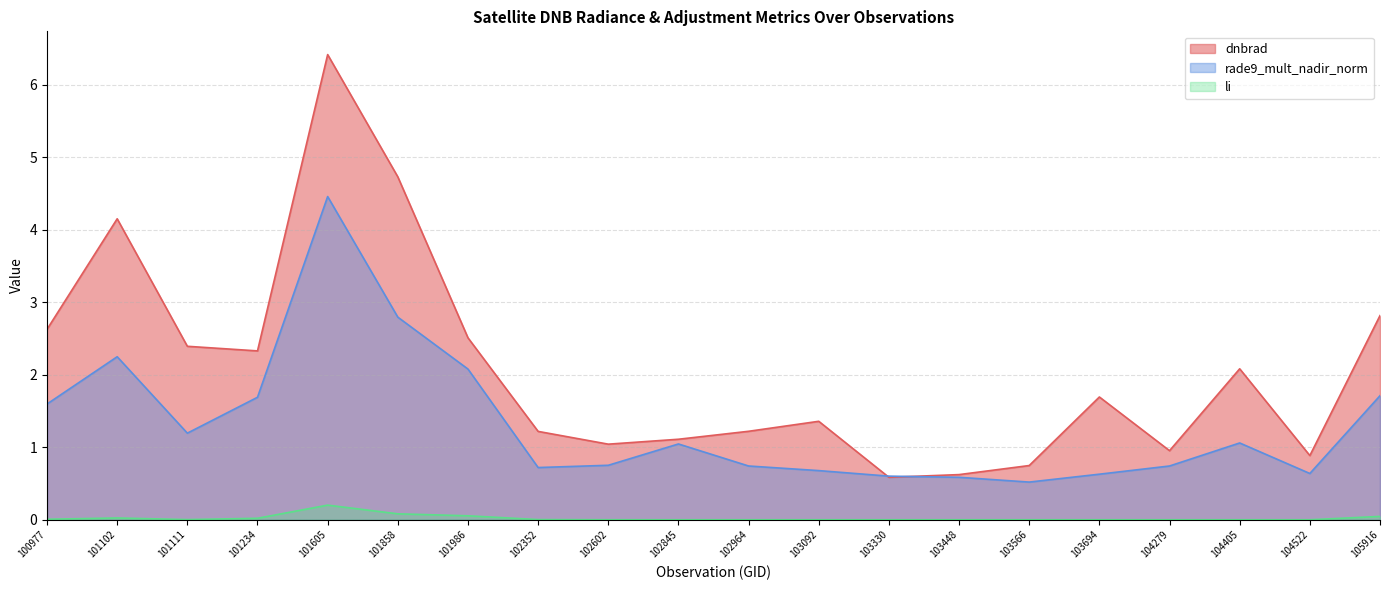

At 101605, list the series in order from smallest to largest.

li, rade9_mult_nadir_norm, dnbrad